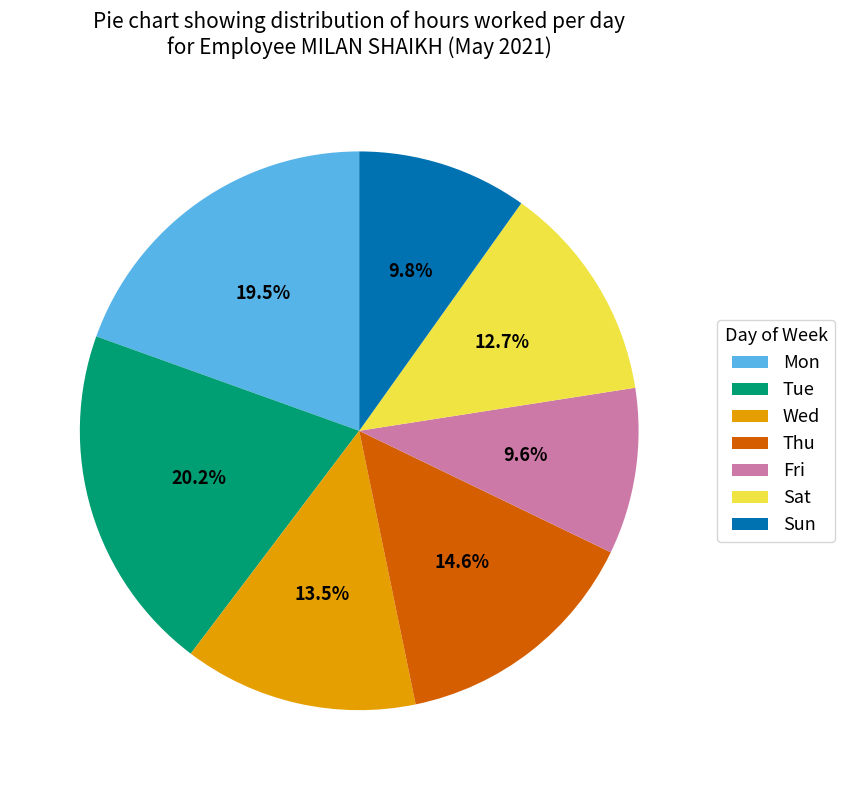

Which category has the biggest portion of the pie?

Tue